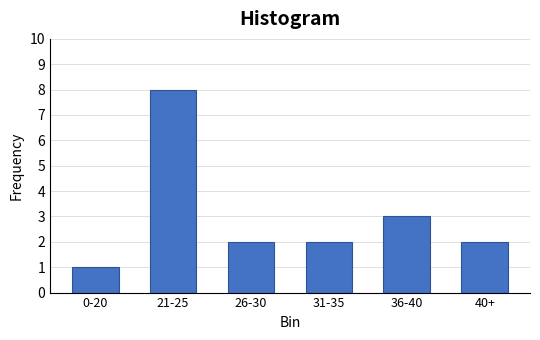

Reading right to left, transcribe all the data shown in this chart.

2	3	2	2	8	1